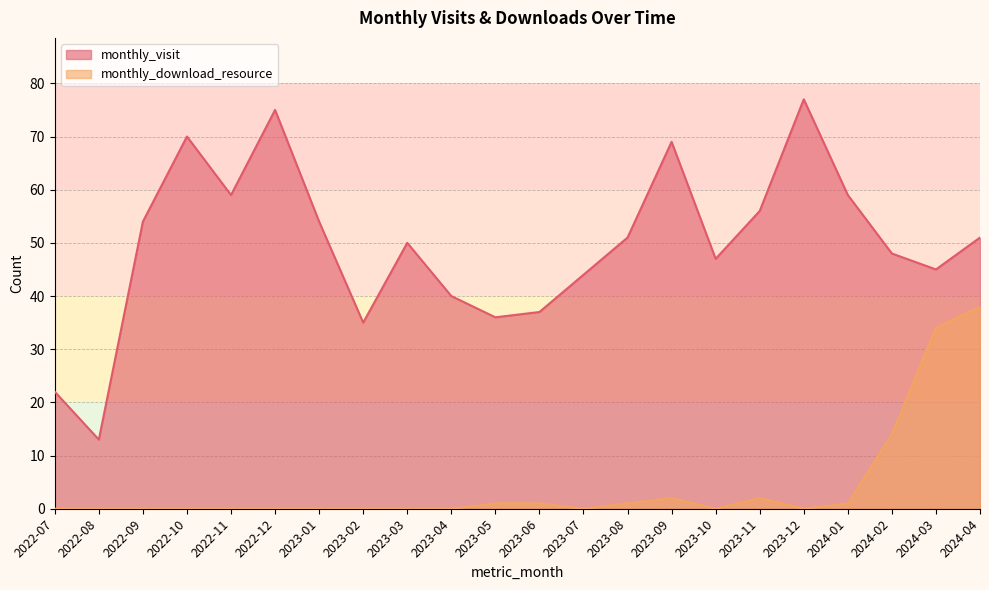

The value of monthly_visit at 2022-10 is 70. True or false?

True